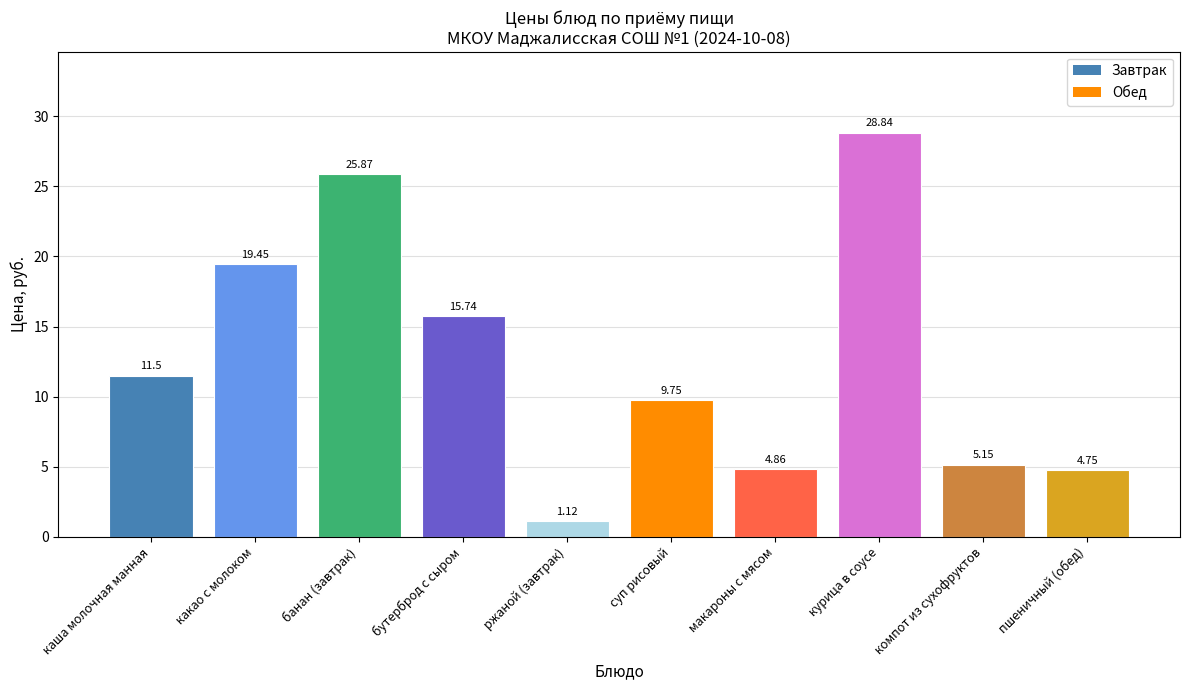

What is the label of the 5th bar from the left?

ржаной (завтрак)